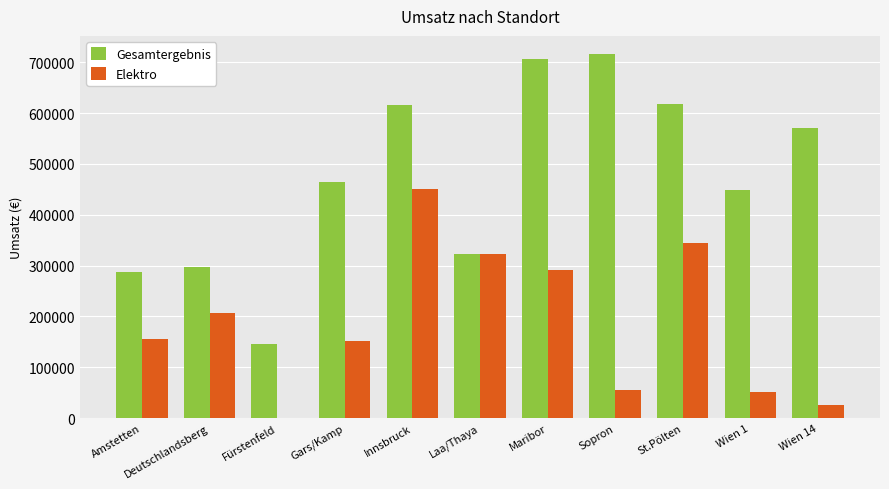

The Elektro series shows 206979.9 at Deutschlandsberg. True or false?

True